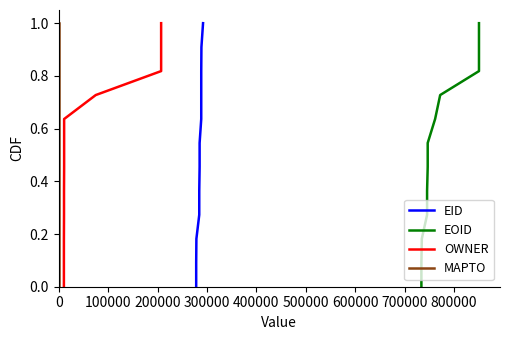

What are all the series names shown in the legend?

EID, EOID, OWNER, MAPTO